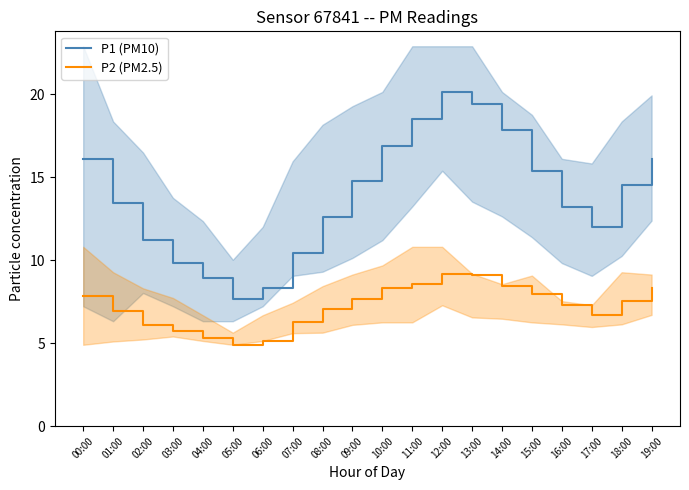

Rank the categories by P1 (PM10) value from highest to lowest.

12:00, 13:00, 11:00, 14:00, 10:00, 19:00, 00:00, 15:00, 09:00, 18:00, 01:00, 16:00, 08:00, 17:00, 02:00, 07:00, 03:00, 04:00, 06:00, 05:00